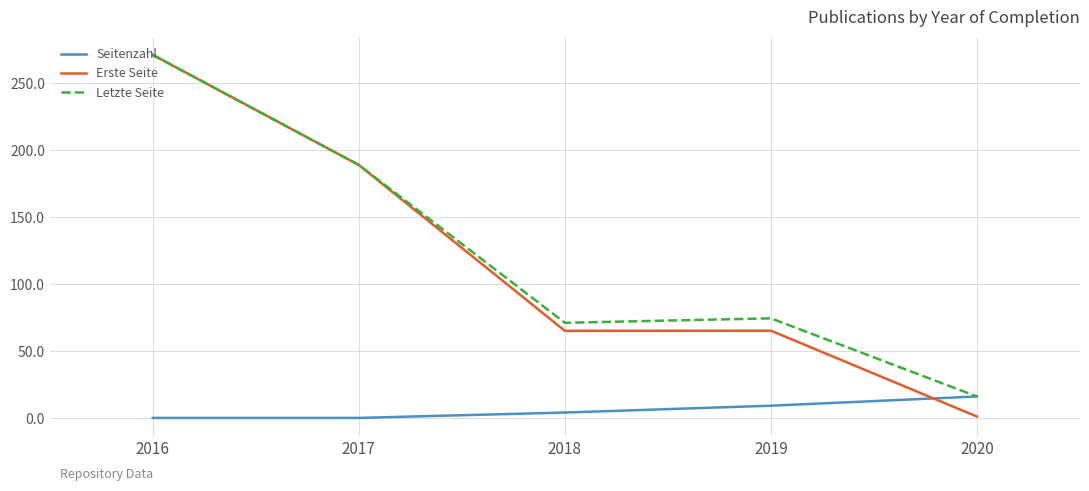

How many lines are shown in the chart?

3